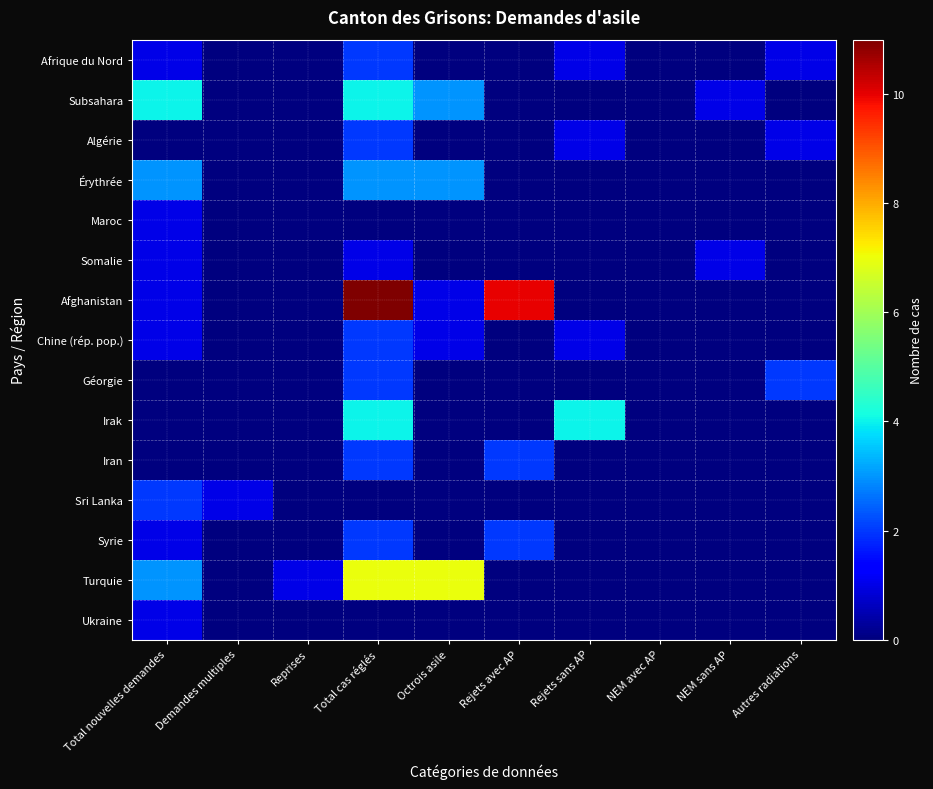

At which category is the sum across all series the highest?

Total cas réglés